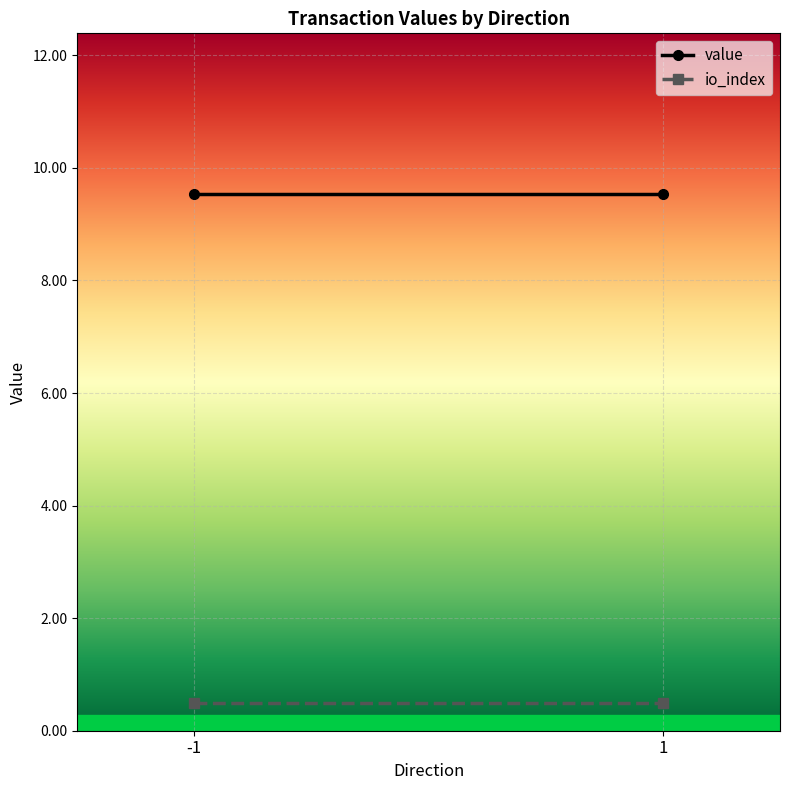

At how many categories does at least one series exceed 7?

2